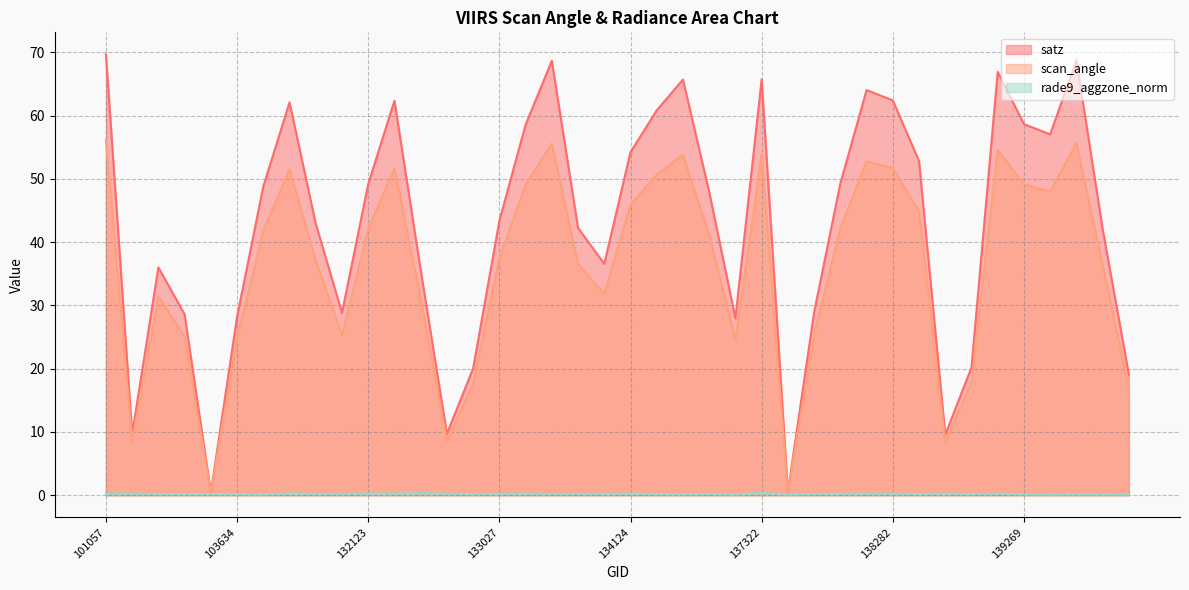

What is the sum of the rade9_aggzone_norm values at 132296 and 132488?

0.6